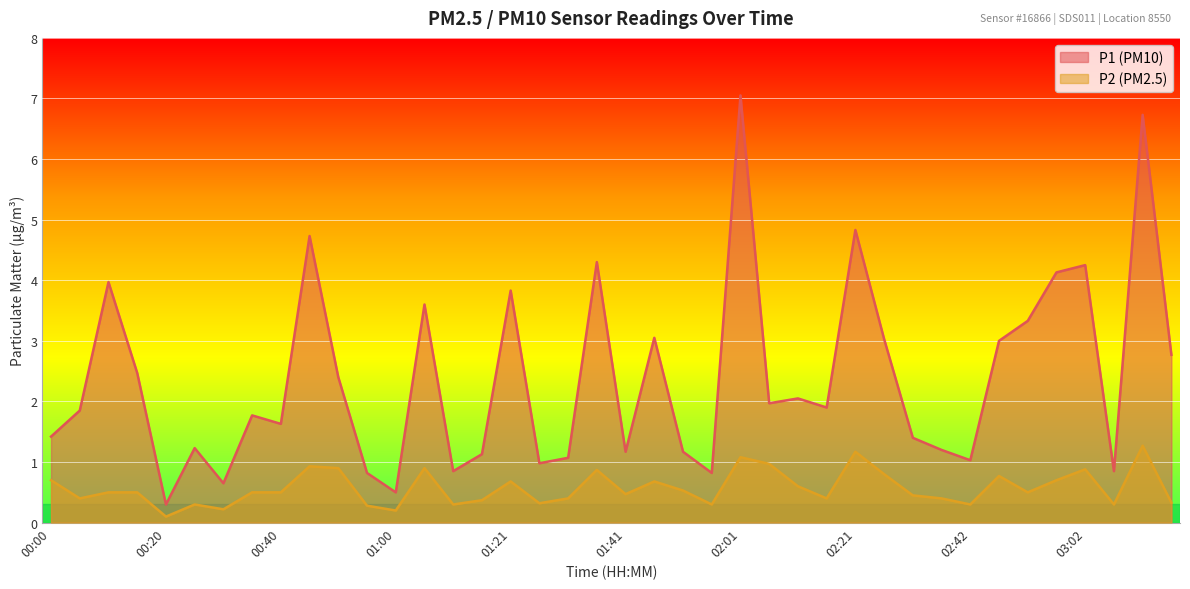

Where is the first local minimum for P1?

00:20